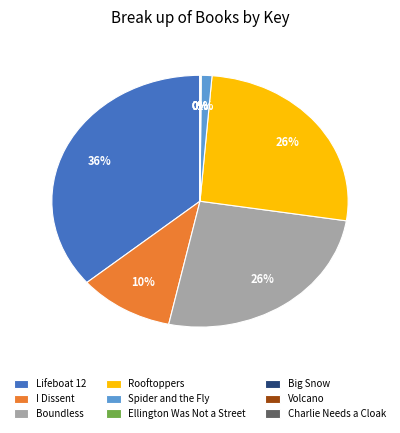

What is the largest slice in the pie chart?

Lifeboat 12